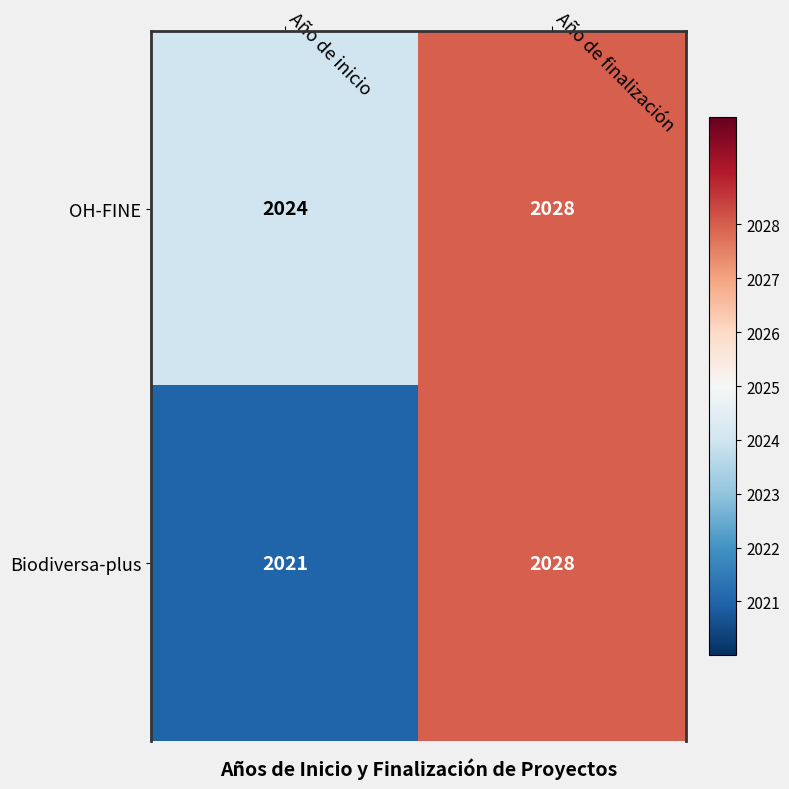

Is it true that OH-FINE equals 2028 at Año de finalización?

True